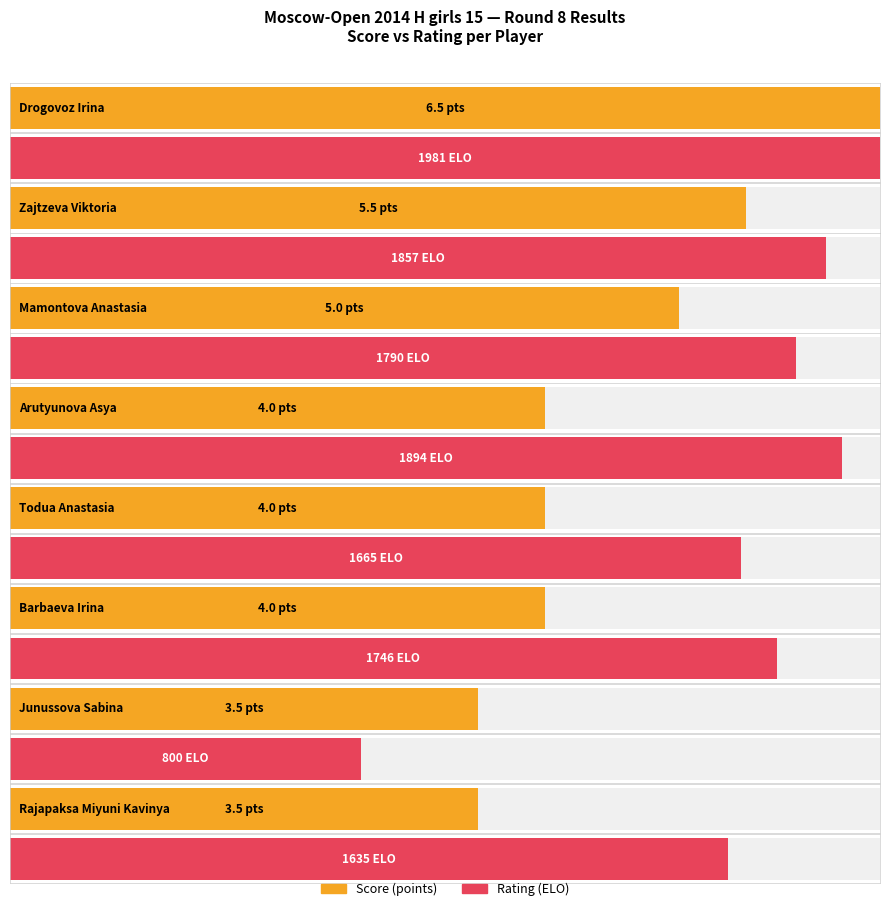

How many values in the Maximum utilization series are below 1635?

7